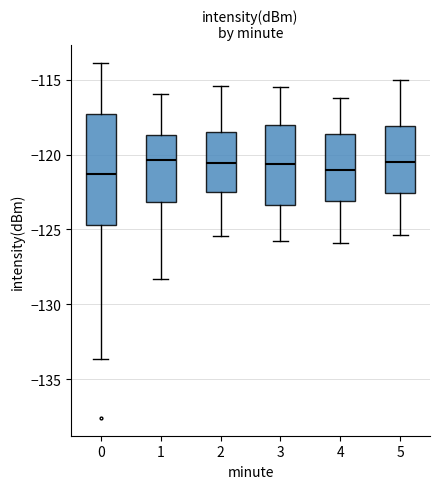

Reading left to right, transcribe this box plot: for each box, give where its median line is, the range the box spans, and where its two whiskers end, as read against the y-axis. The values are not printed on the chart, so give them approximately, as read against the axis.

0: median -121.5, box -124.5 to -117.5, whiskers -133.5 to -114.0
1: median -120.5, box -123.0 to -118.5, whiskers -128.5 to -116.0
2: median -120.5, box -122.5 to -118.5, whiskers -125.5 to -115.5
3: median -120.5, box -123.5 to -118.0, whiskers -126.0 to -115.5
4: median -121.0, box -123.0 to -118.5, whiskers -126.0 to -116.0
5: median -120.5, box -122.5 to -118.0, whiskers -125.5 to -115.0